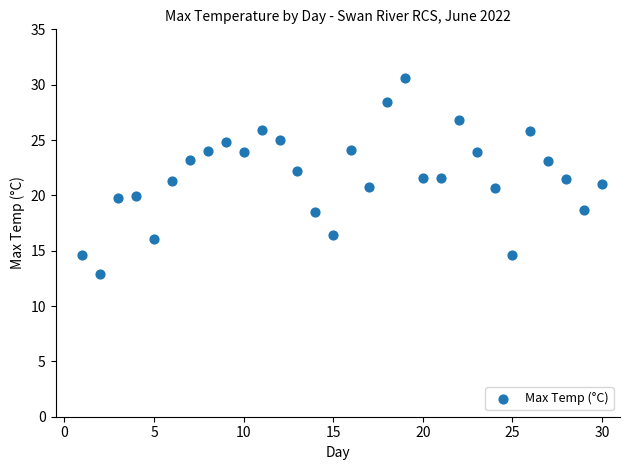

What is the range of X values (max minus min)?

29.0